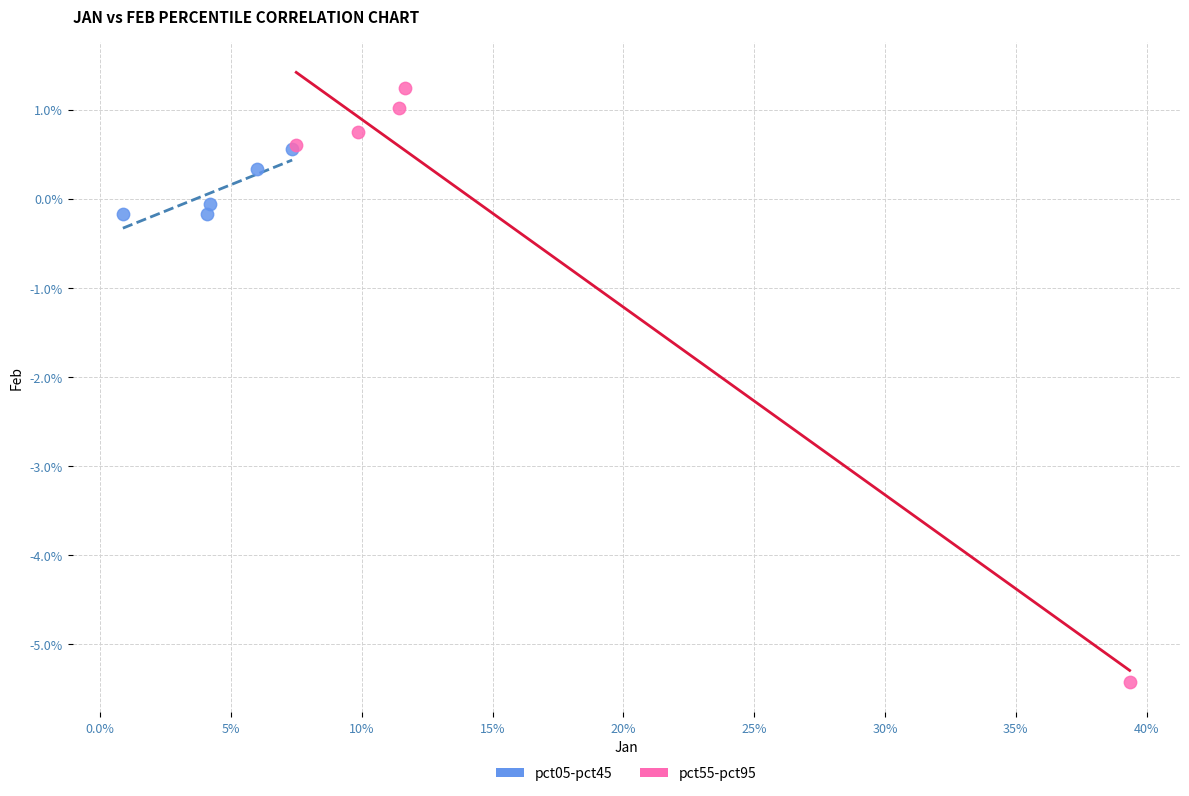

What are all the series names shown in the legend?

pct05-pct45, pct55-pct95